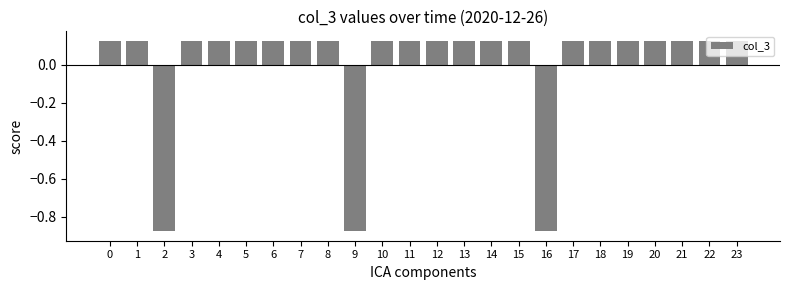

Is it true that the value at 13 is 0.0?

False